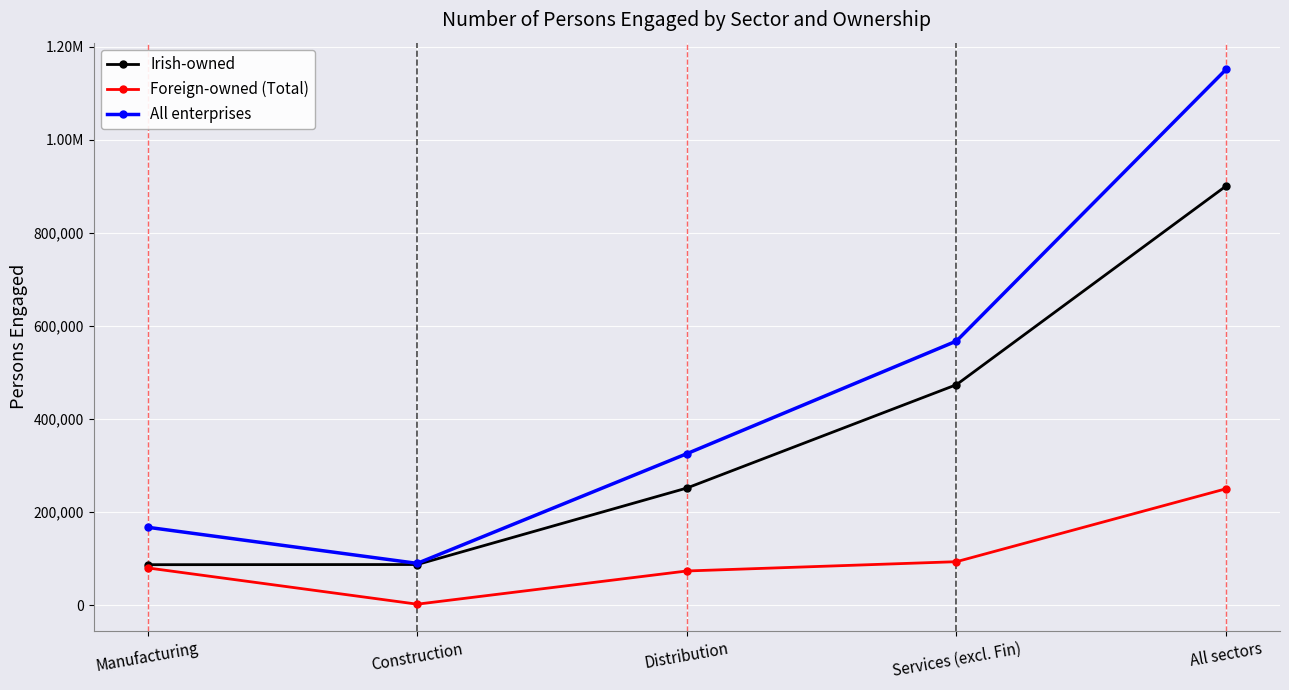

Reading left to right, list all the values displayed in this chart.

Irish-owned: Manufacturing=87281	Construction=87640	Distribution=251889	Services (excl. Fin)=473888	All sectors=900698
Foreign-owned (Total): Manufacturing=80399	Construction=2469	Distribution=73787	Services (excl. Fin)=93736	All sectors=250391
All enterprises: Manufacturing=167680	Construction=90109	Distribution=325675	Services (excl. Fin)=567624	All sectors=1151089